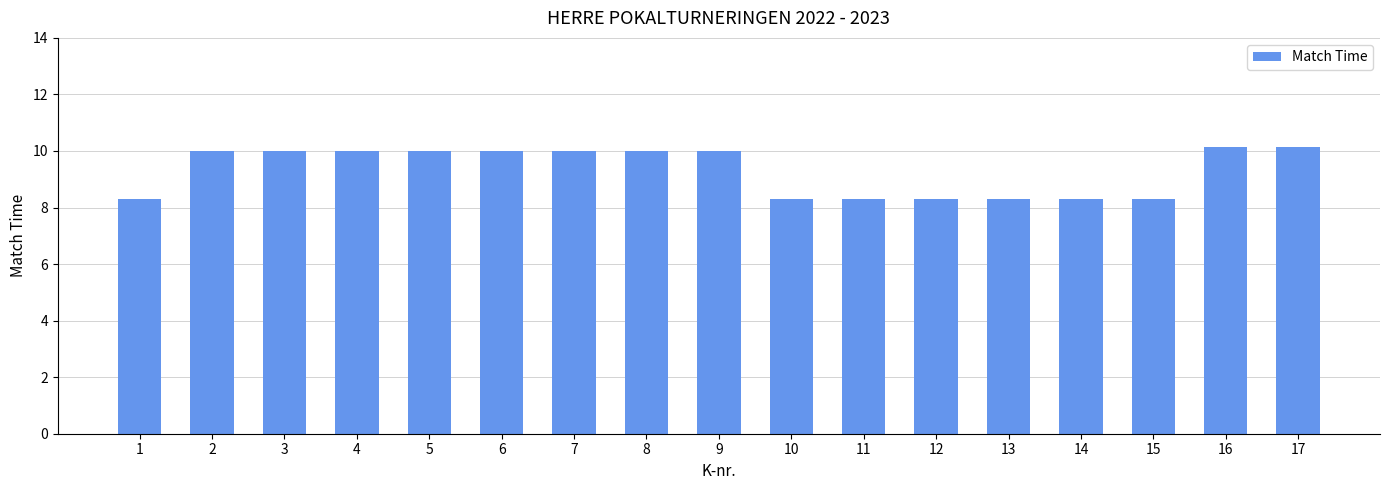

Reading left to right, transcribe all the data shown in this chart.

8.3	10.0	10.0	10.0	10.0	10.0	10.0	10.0	10.0	8.3	8.3	8.3	8.3	8.3	8.3	10.2	10.2